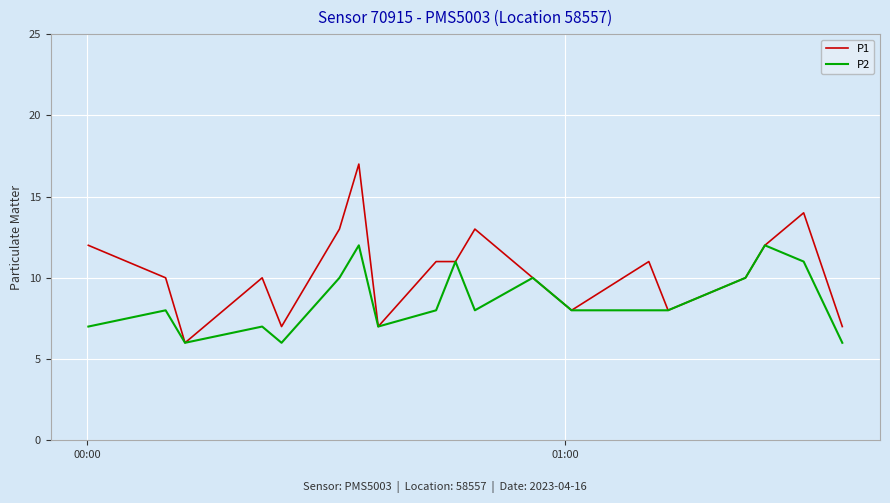

Which series has the largest total across all categories?

P1